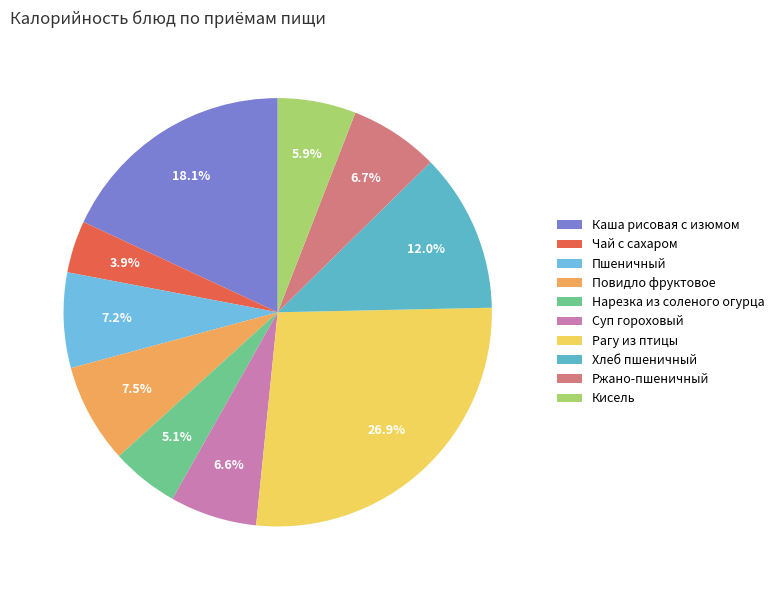

What percentage do Пшеничный and Суп гороховый together represent?

13.8%